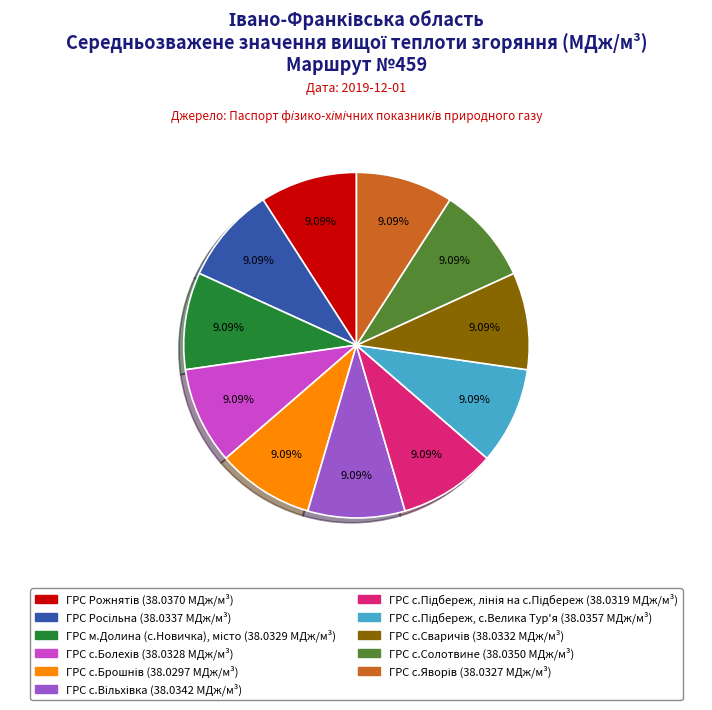

Is there a majority slice in this chart?

No